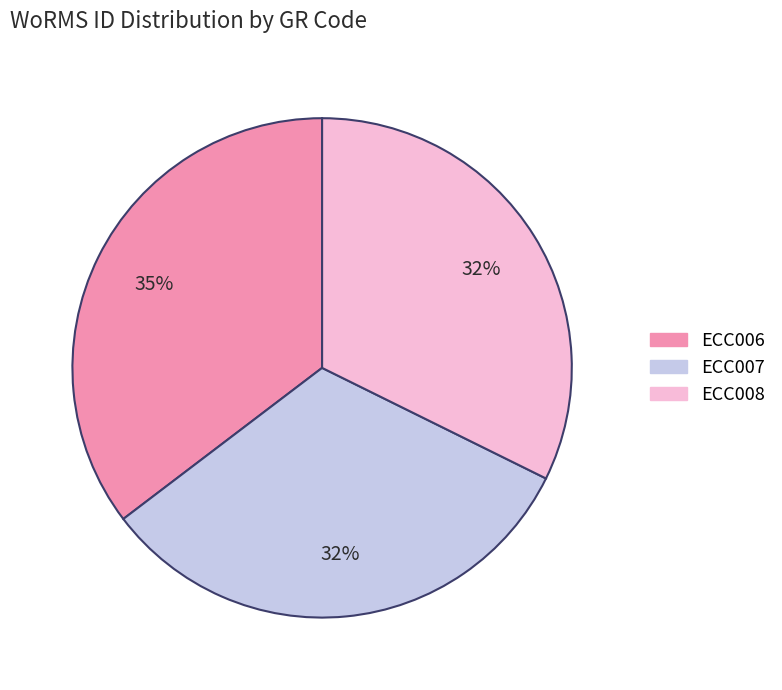

How many slices are in this pie chart?

3